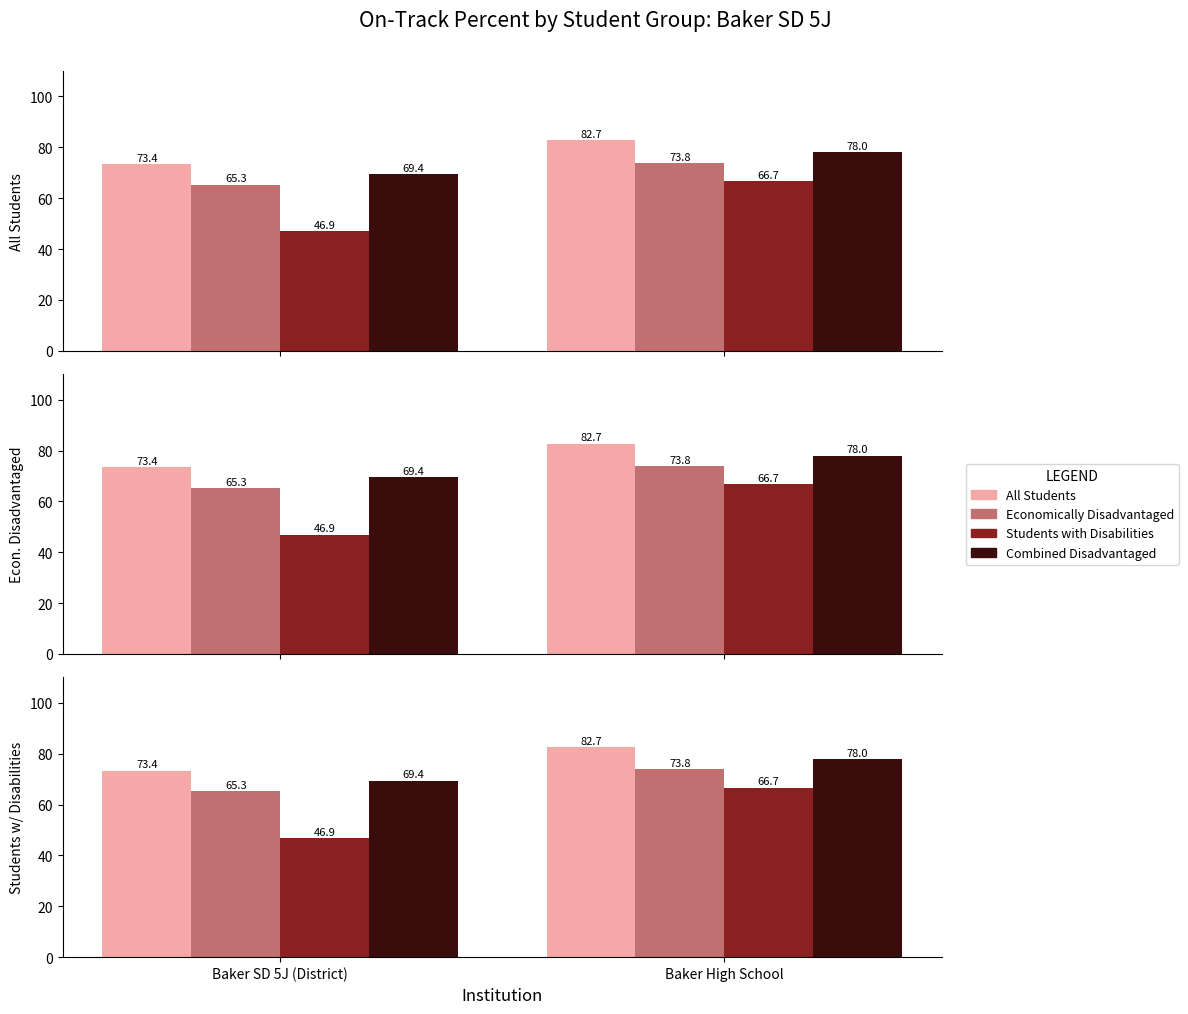

What is the label of the 2nd bar from the right?

Baker SD 5J (District)